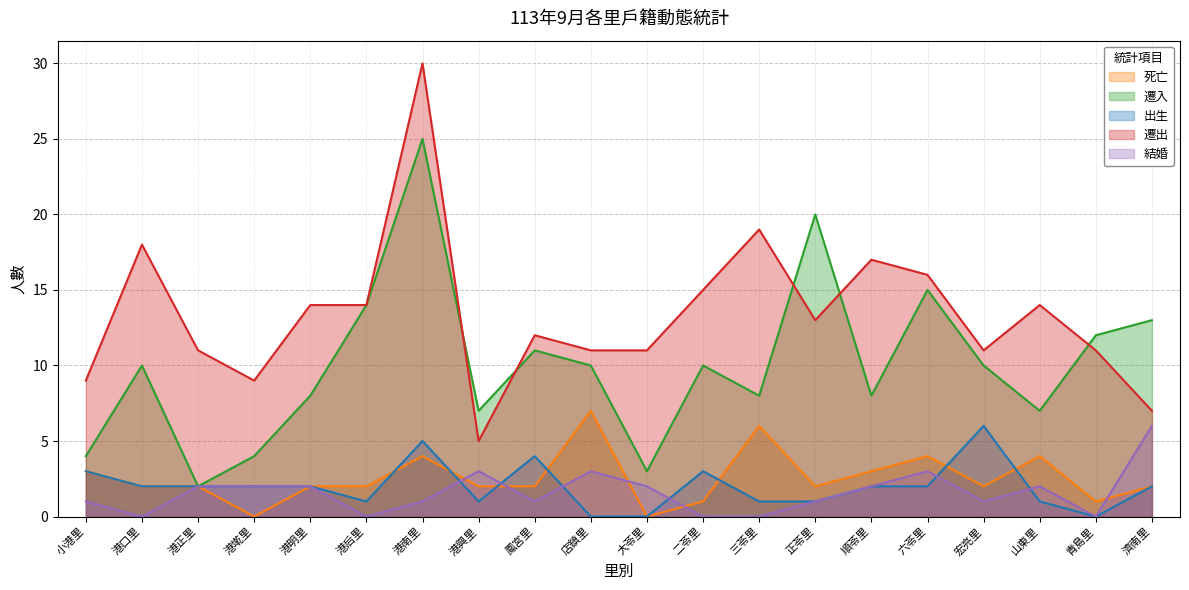

Is it true that 死亡 equals 4 at 正苓里?

False